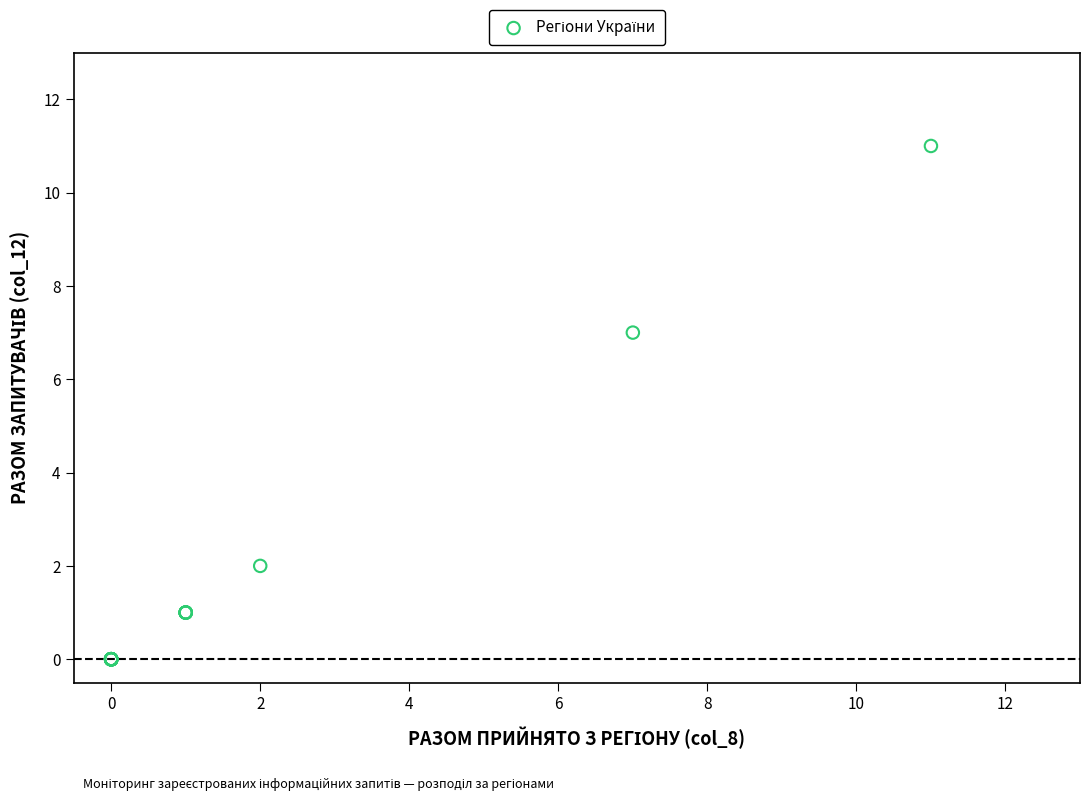

What Y value in the scatter plot is closest to 5?

7